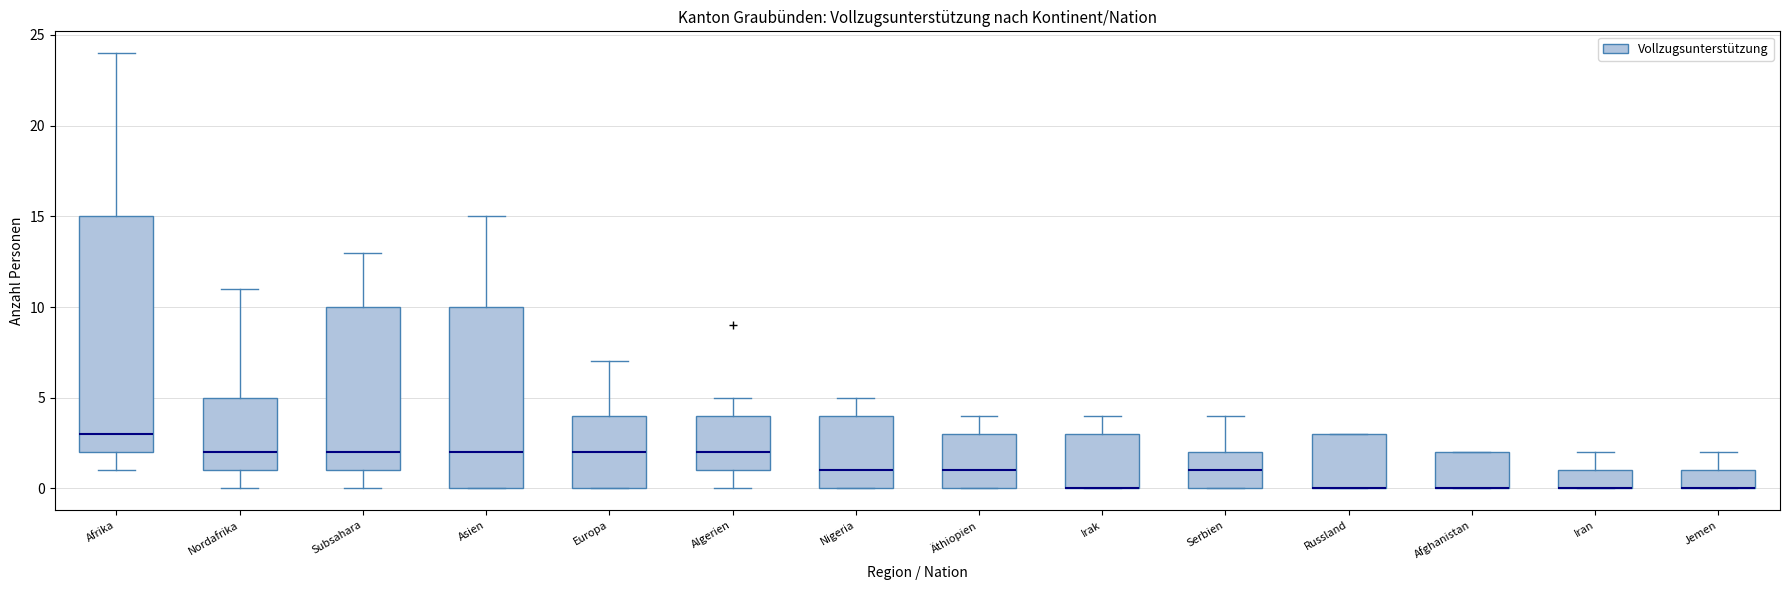

Comparing the boxes themselves (not the whiskers), which one is the tallest?

Afrika